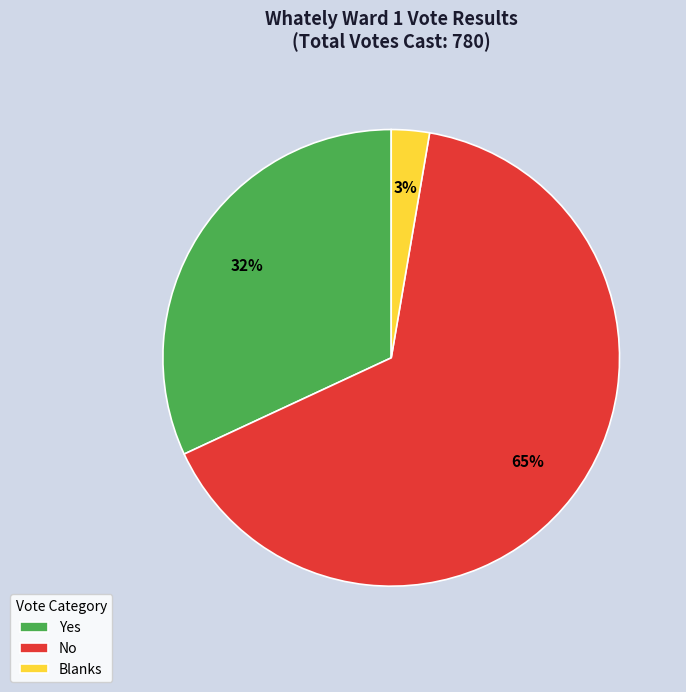

Which category has the biggest portion of the pie?

No